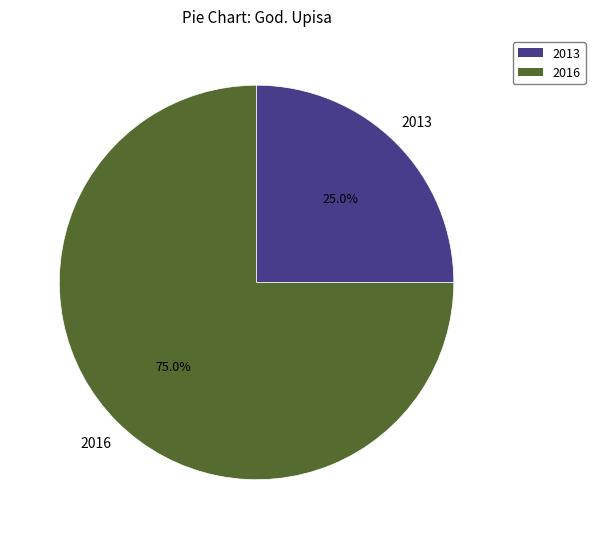

Rank the categories by value from lowest to highest.

2013, 2016